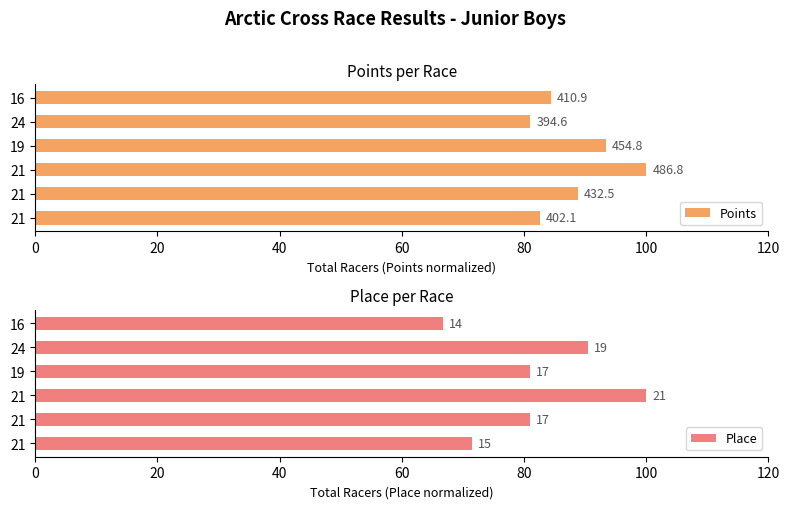

What is the difference between the maximum and minimum values in the Place series?

33.3